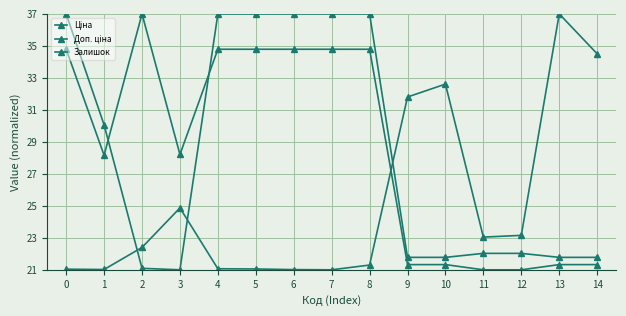

Count the number of data series in this chart.

3